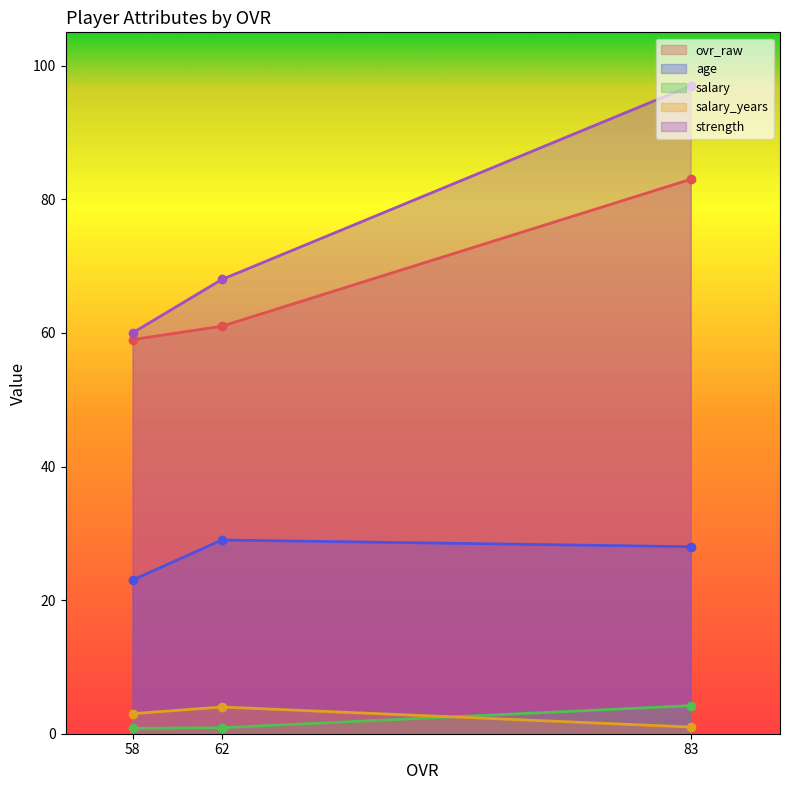

Which series changed the most between 83 and 58?

strength